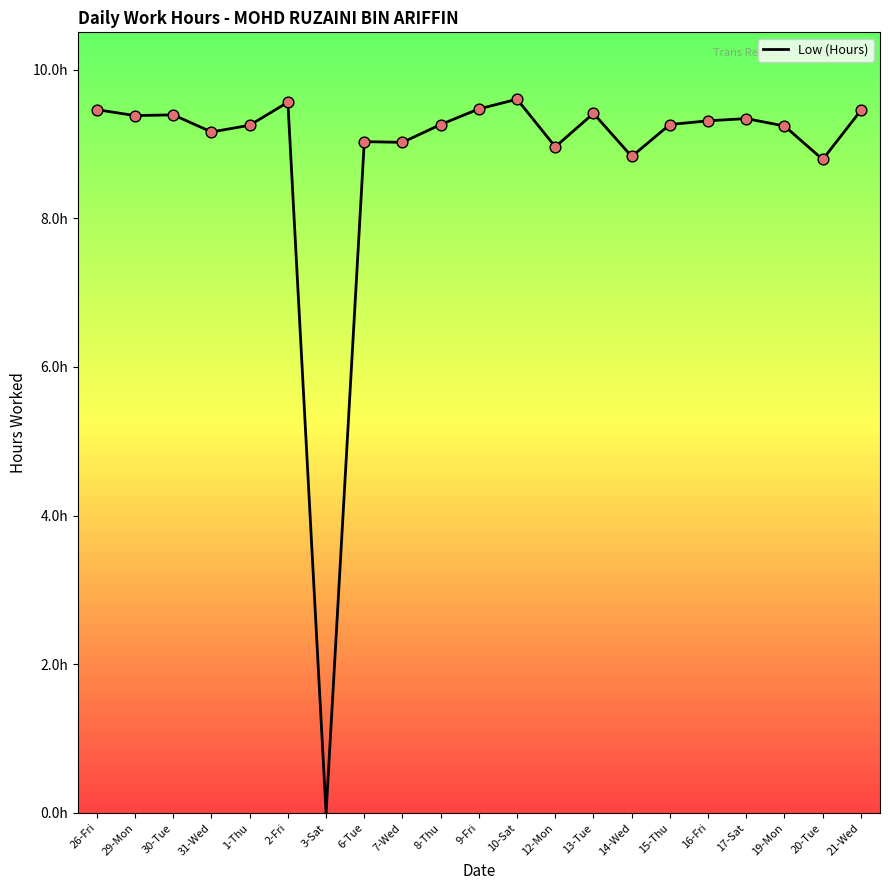

What is the change in value from 7-Wed to 10-Sat?

+0.6